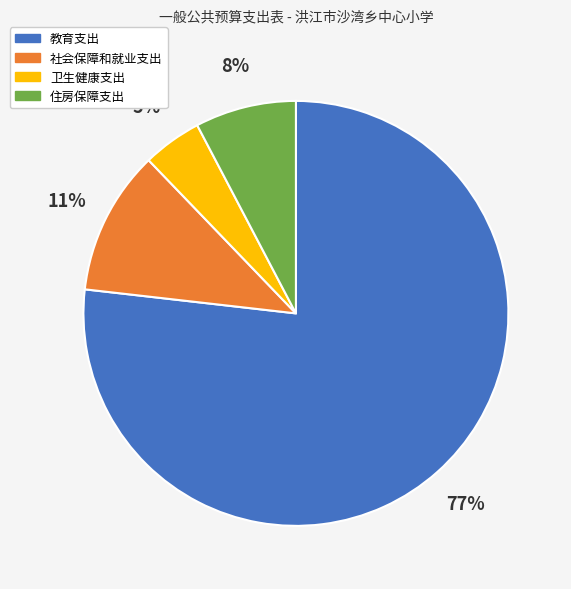

To the nearest percent, what is the combined percentage of 卫生健康支出 and 教育支出?

81%